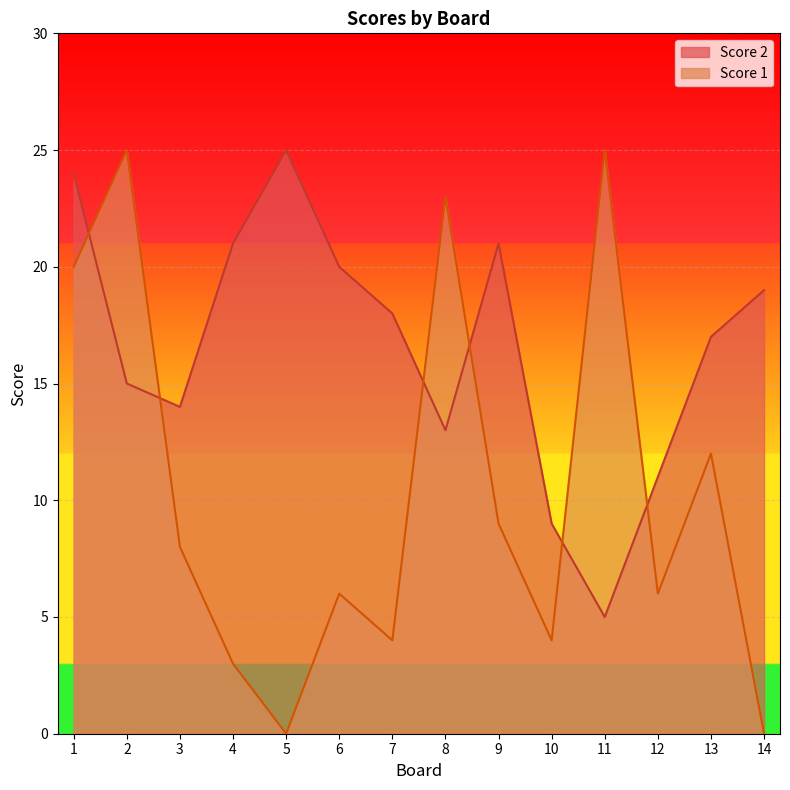

What is the sum of the Score 2 values at 2 and 9?

36